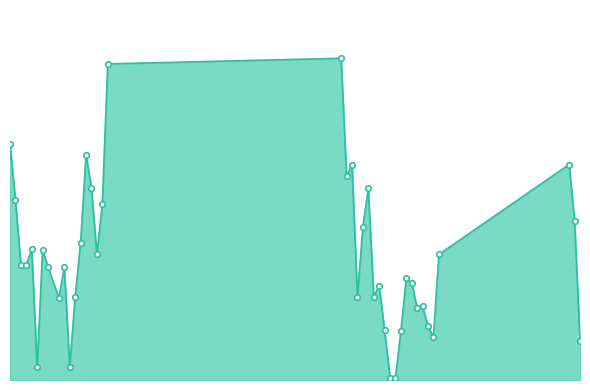

Does the chart have visible grid lines?

No